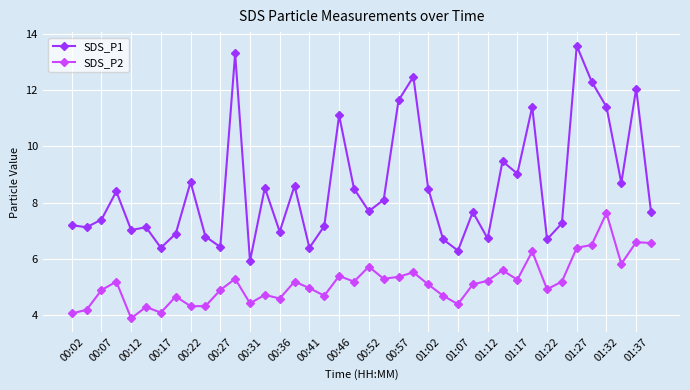

Does the chart have visible grid lines?

Yes